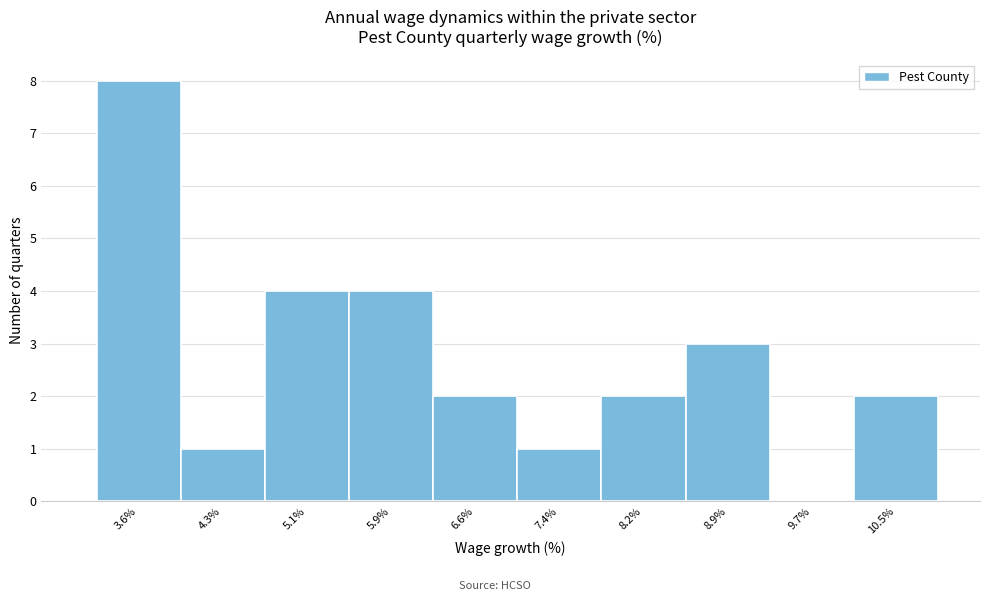

Reading left to right, extract all data points from this chart.

3.6%=8	4.3%=1	5.1%=4	5.9%=4	6.6%=2	7.4%=1	8.2%=2	8.9%=3	9.7%=0	10.5%=2